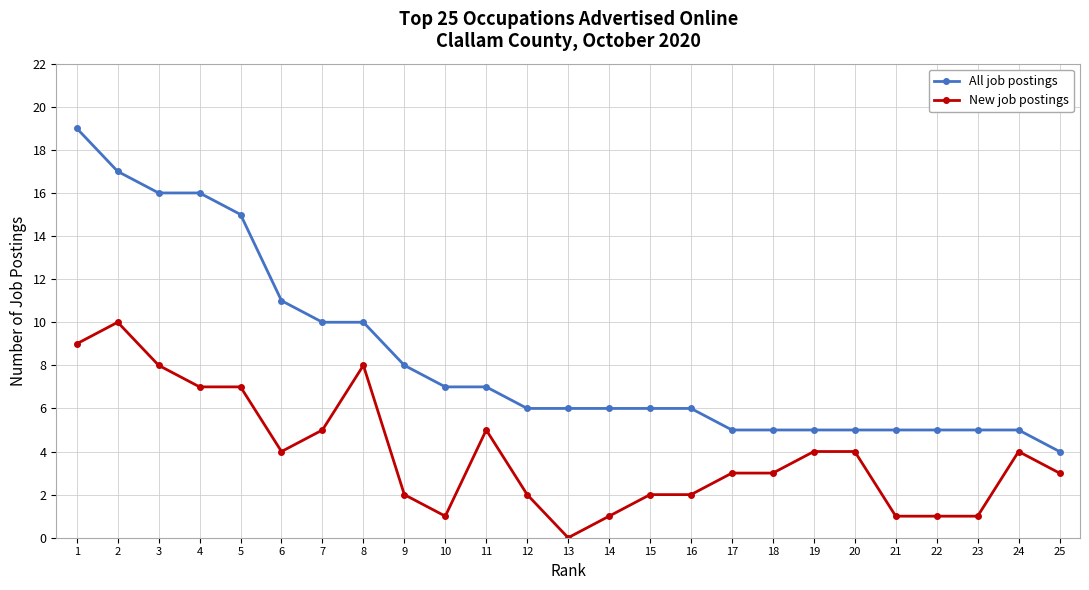

What are all the series names shown in the legend?

All job postings, New job postings